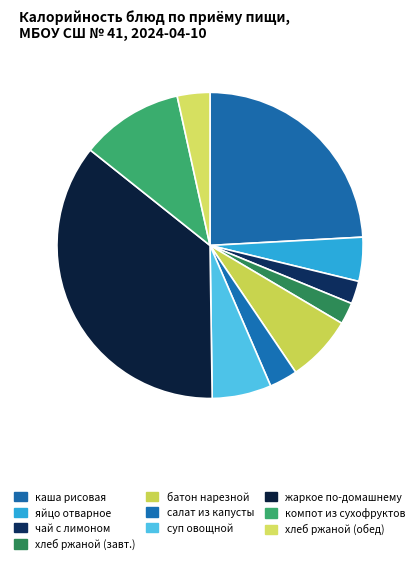

Is there a majority slice in this chart?

No